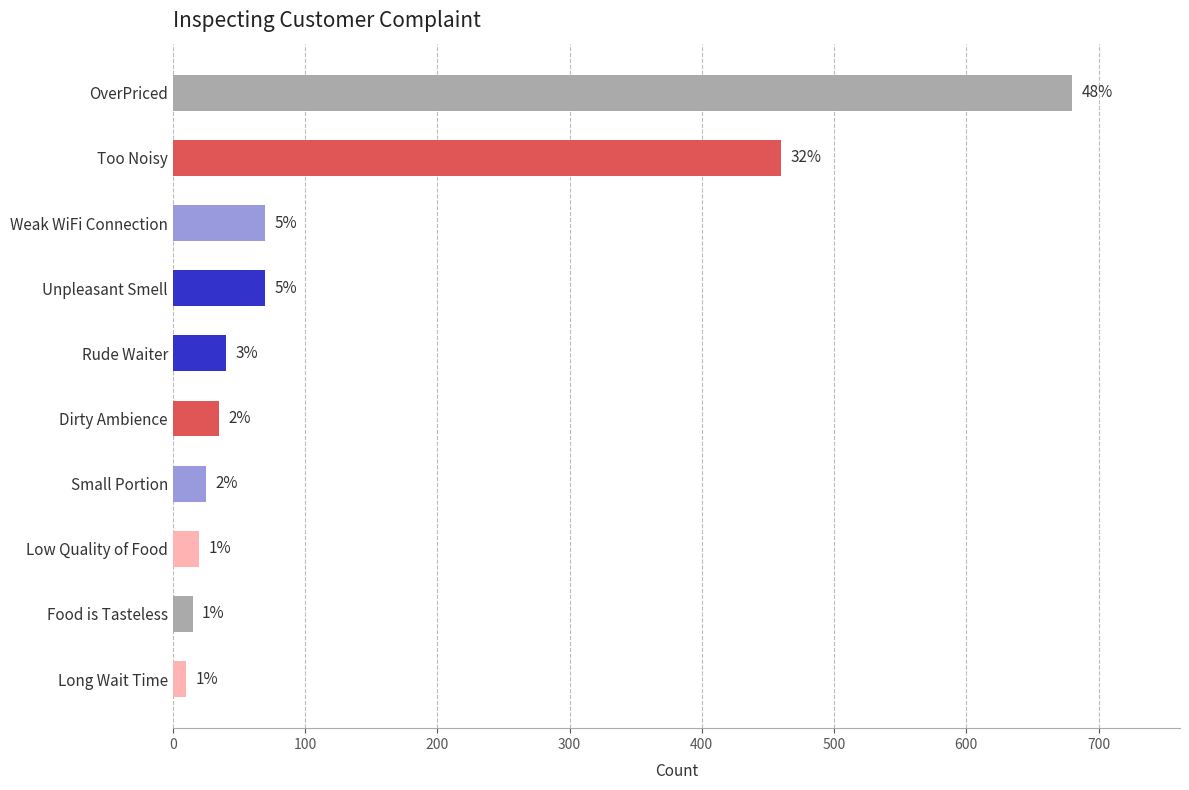

What is the difference between the maximum and minimum values?

670